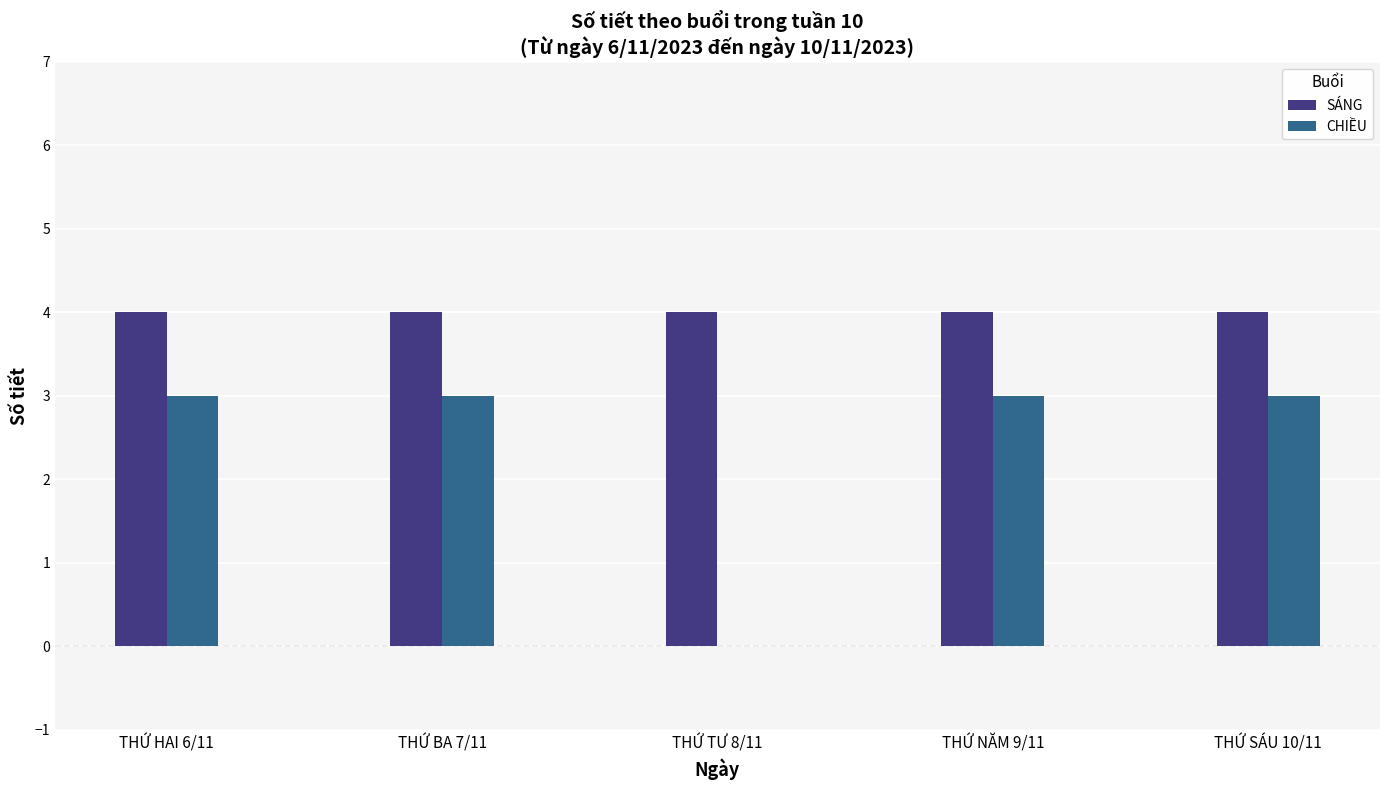

Reading right to left, extract all data points from this chart.

SÁNG: THỨ SÁU 10/11=4	THỨ NĂM 9/11=4	THỨ TƯ 8/11=4	THỨ BA 7/11=4	THỨ HAI 6/11=4
CHIỀU: THỨ SÁU 10/11=3	THỨ NĂM 9/11=3	THỨ TƯ 8/11=0	THỨ BA 7/11=3	THỨ HAI 6/11=3